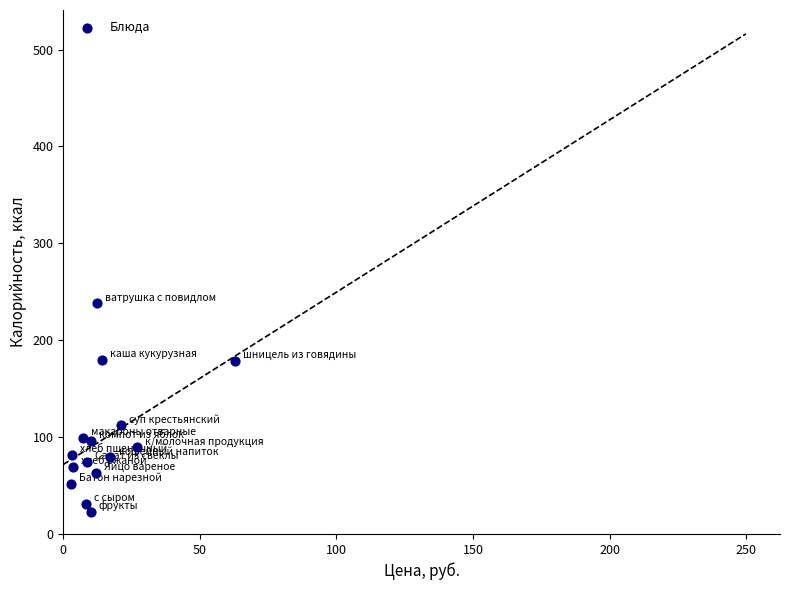

What is the range of X values (max minus min)?

60.0